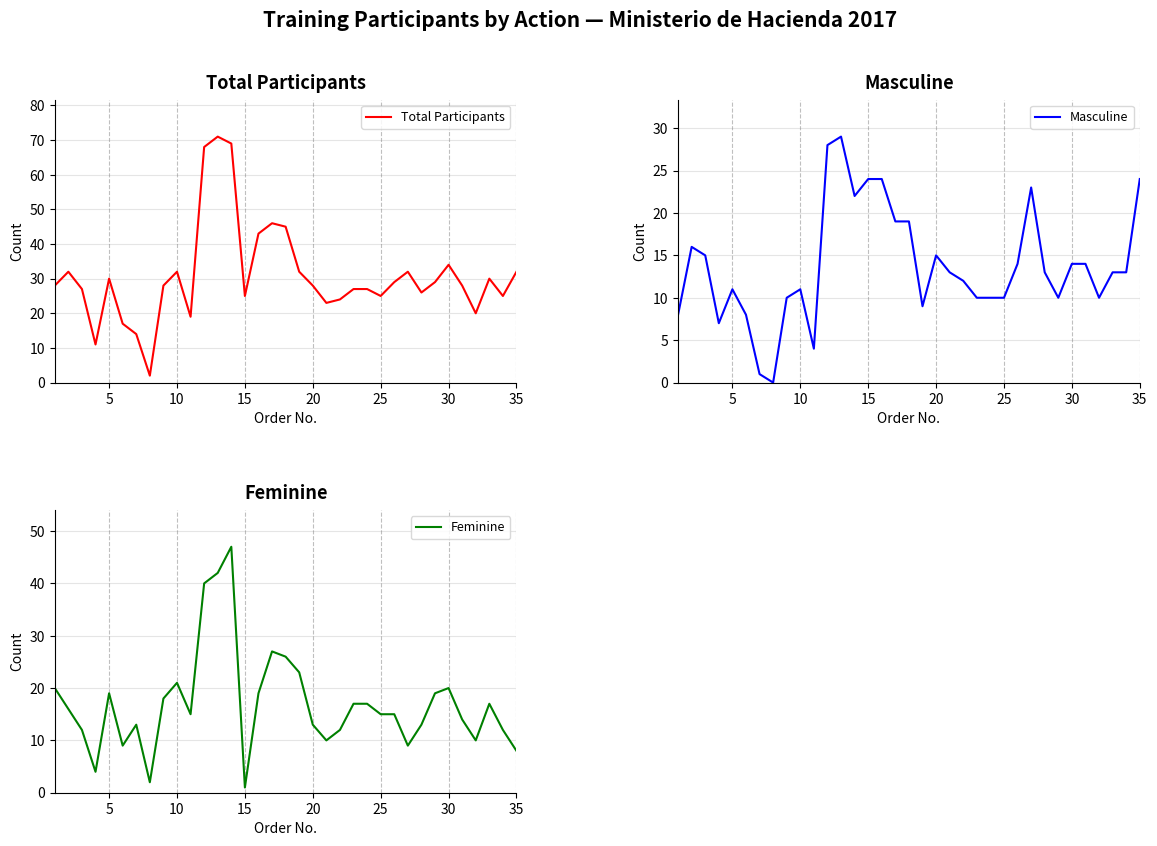

True or false: Feminine and Total Participants cross at least once.

False